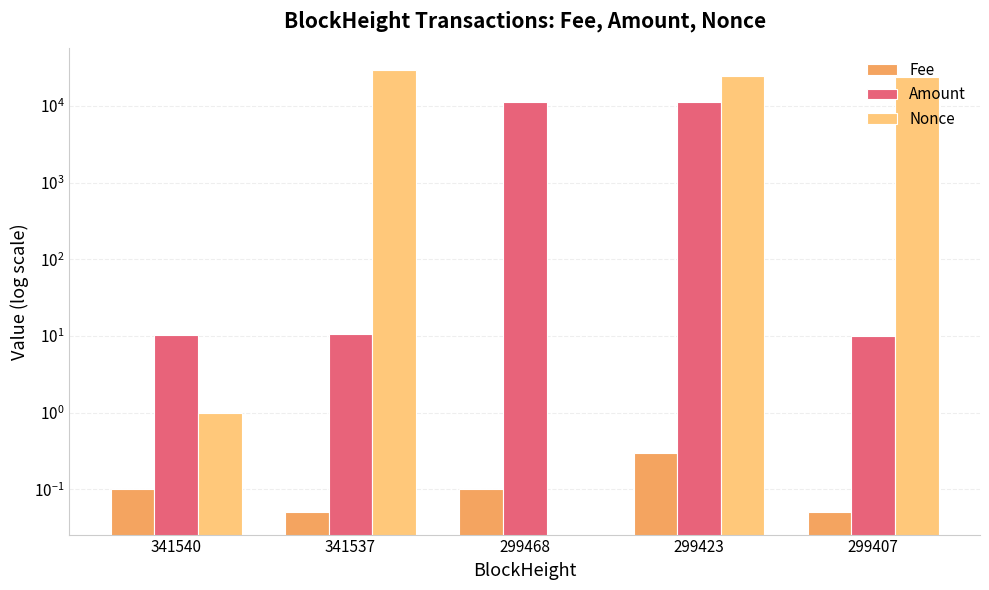

How many groups of bars are there?

5